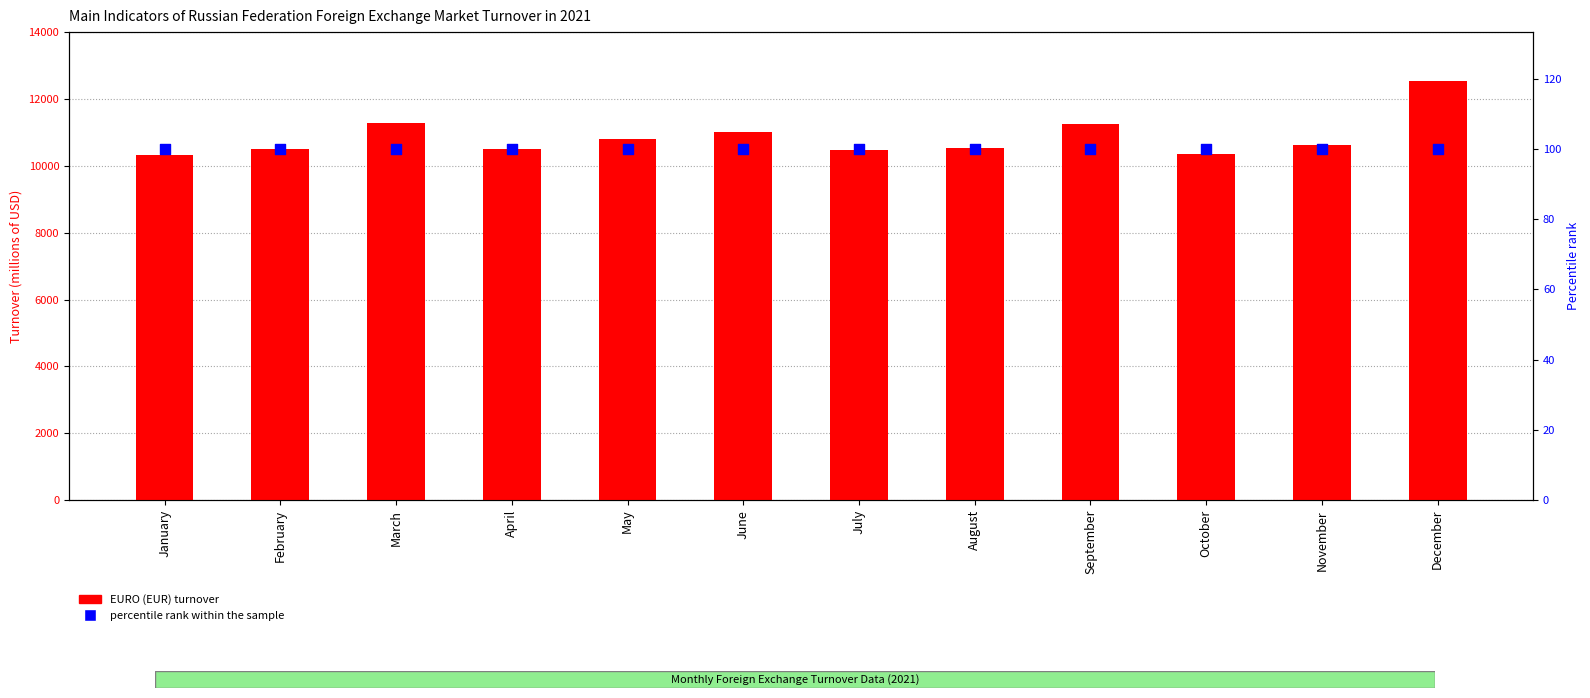

Is the value of percentile rank within the sample at November greater than the value of EURO (EUR) at June?

No